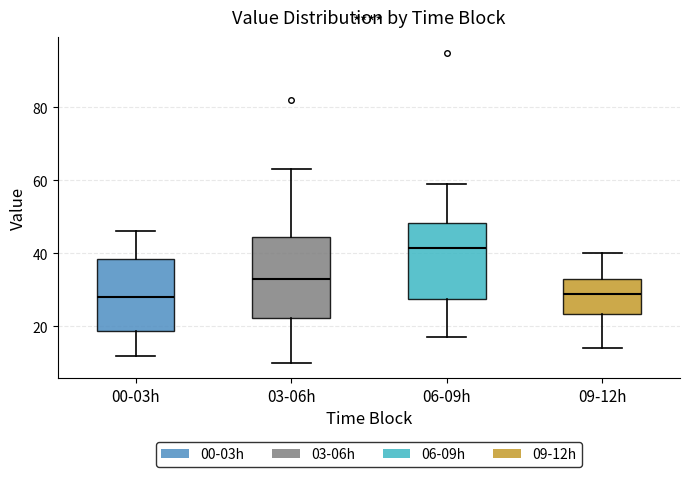

Reading left to right, read every box against the y-axis: the position of its median line, the range the box covers, and the ends of its whiskers. The values are not printed on the chart, so give them approximately, as read against the axis.

00-03h: median 28, box 18 to 38, whiskers 12 to 46
03-06h: median 34, box 22 to 44, whiskers 10 to 64
06-09h: median 42, box 28 to 48, whiskers 18 to 60
09-12h: median 30, box 24 to 34, whiskers 14 to 40